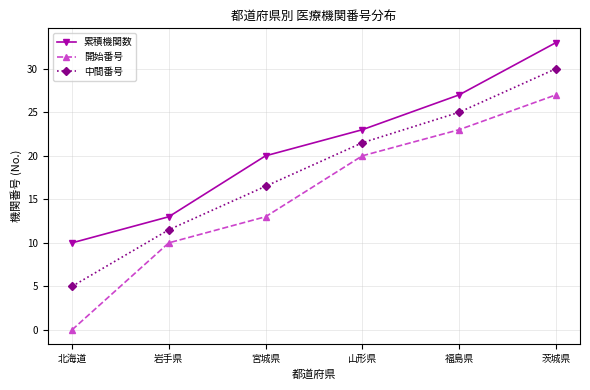

What position from the left is 宮城県?

3